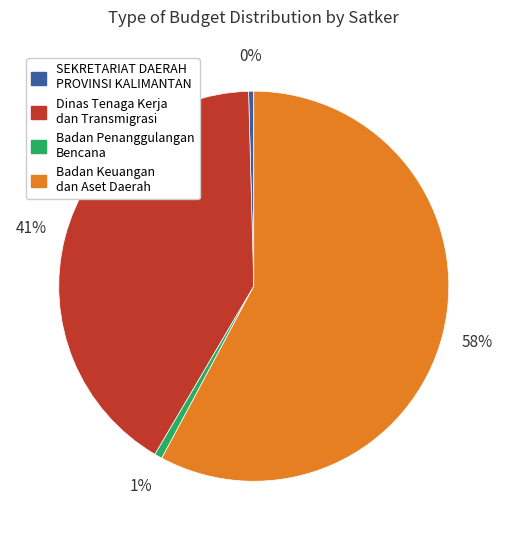

To the nearest percent, what is the average slice percentage?

25%